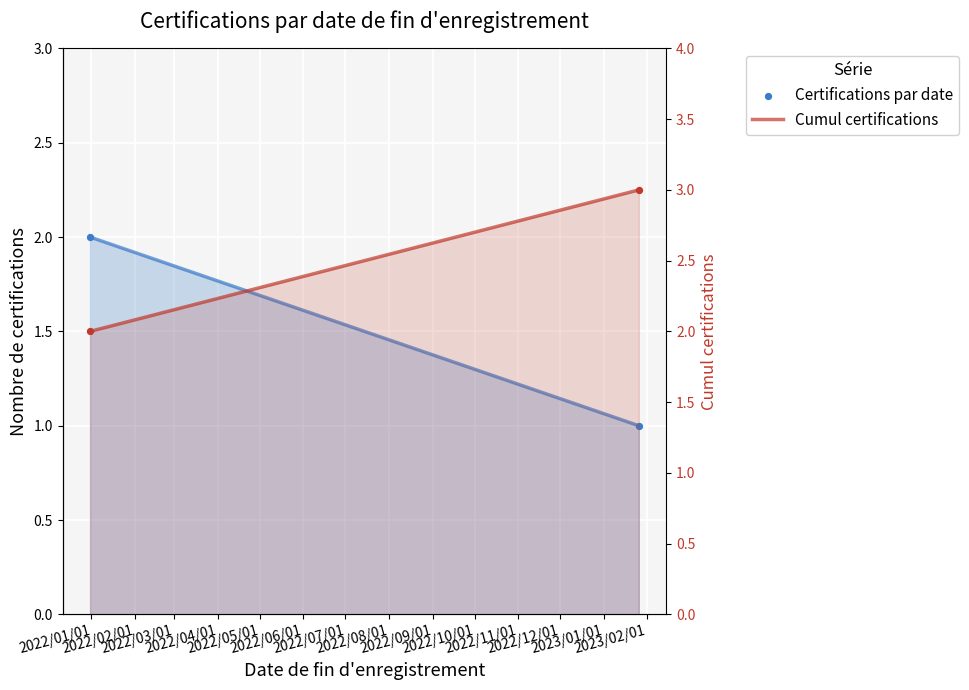

Which series has the largest total across all categories?

Cumul certifications